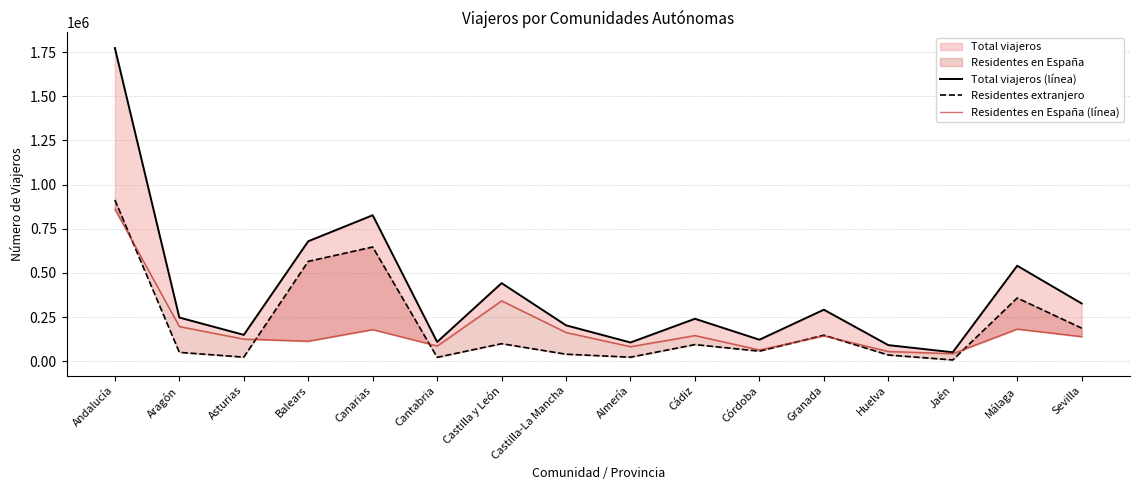

Rank the series by their maximum value, from lowest to highest.

Residentes en España (línea), Residentes extranjero, Total viajeros (línea)